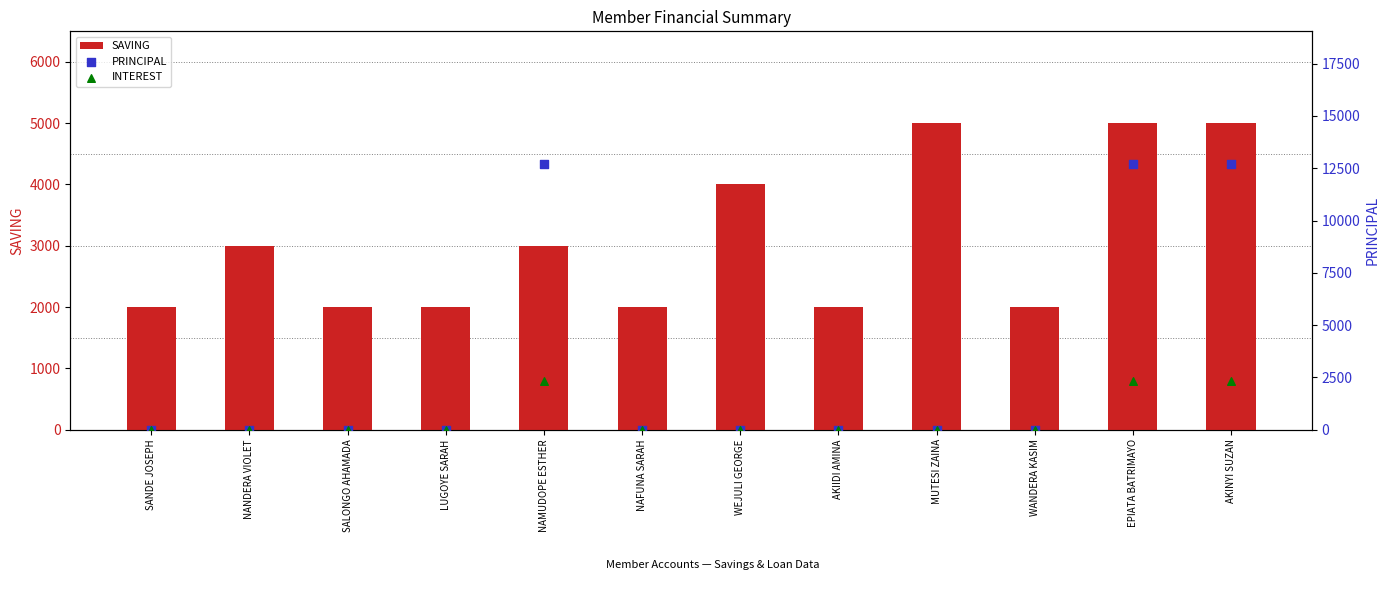

Which series reaches the minimum Y coordinate?

PRINCIPAL